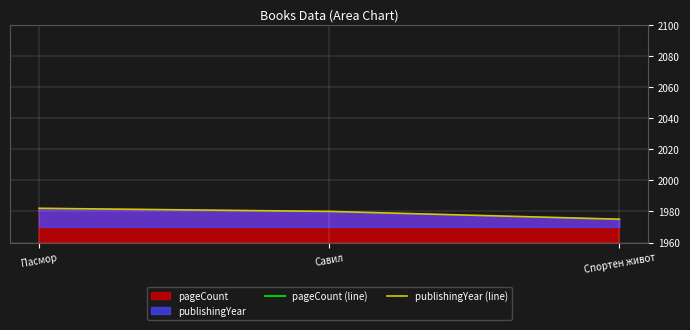

Count the publishingYear (line) values in the range 1975 to 1982.

3